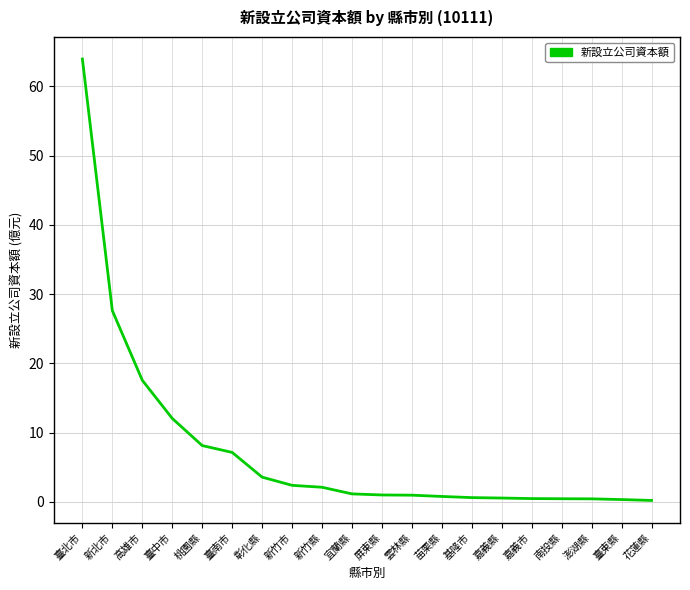

Does the chart have visible grid lines?

Yes